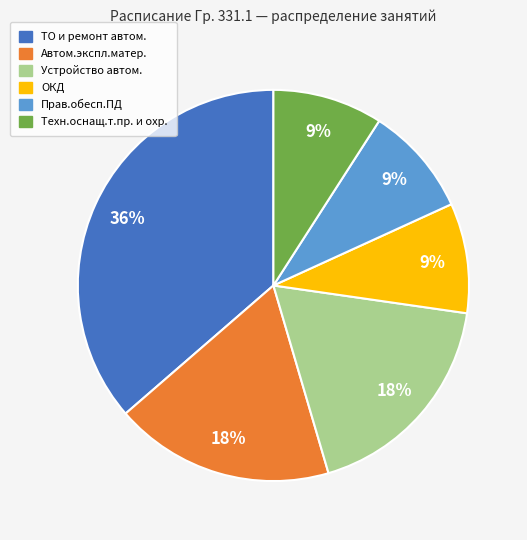

How many segments does this pie chart have?

6